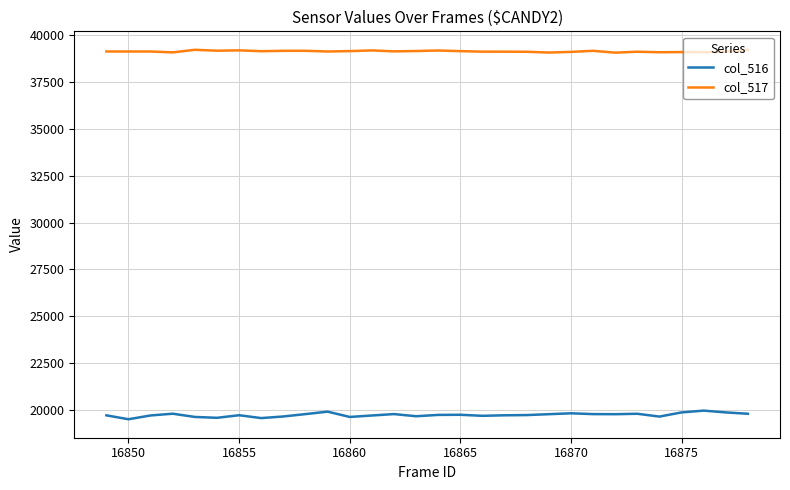

What is the average value of the col_517 series?

39139